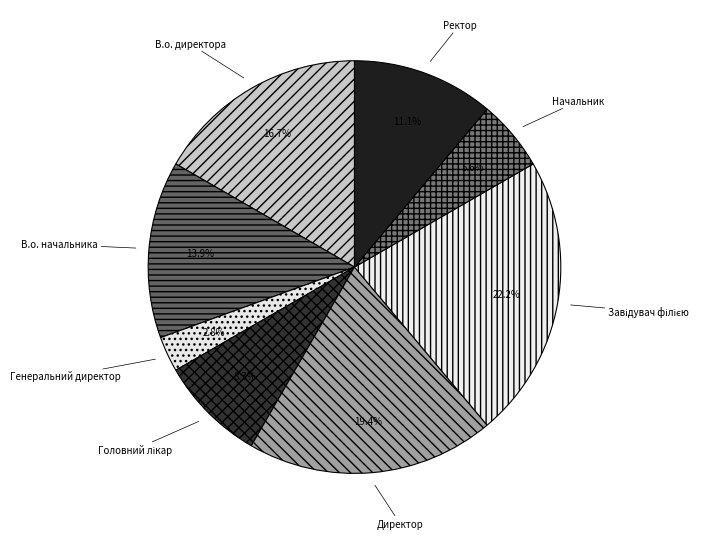

Is there any slice that represents more than half of the pie?

No